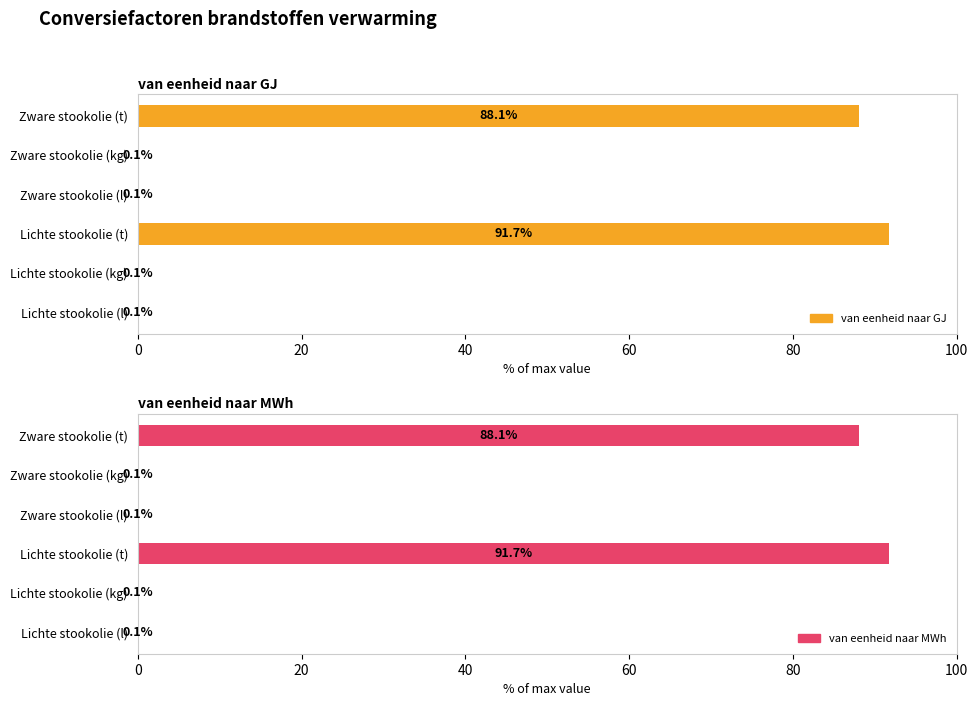

Does the chart contain stacked bars?

No